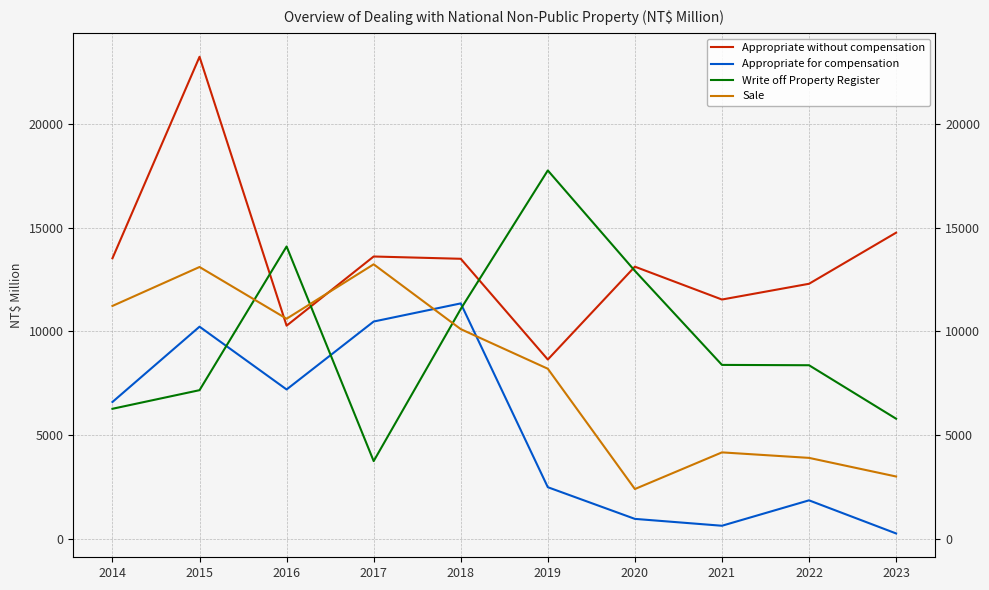

At which category does Appropriate for compensation reach its first local valley?

2016